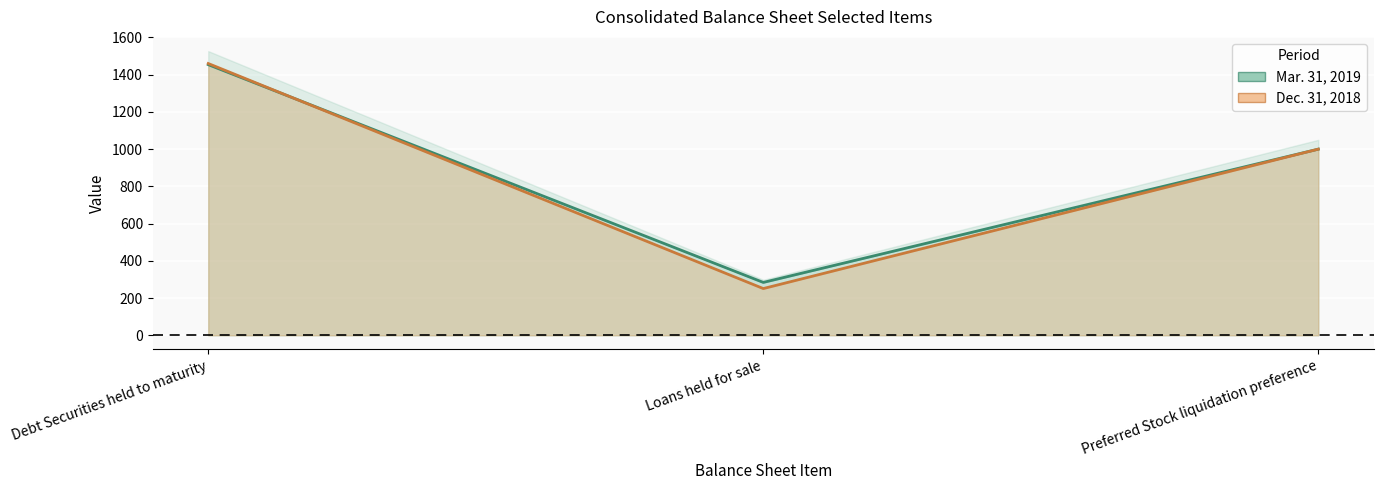

Which series has the widest spread of values?

Dec. 31, 2018